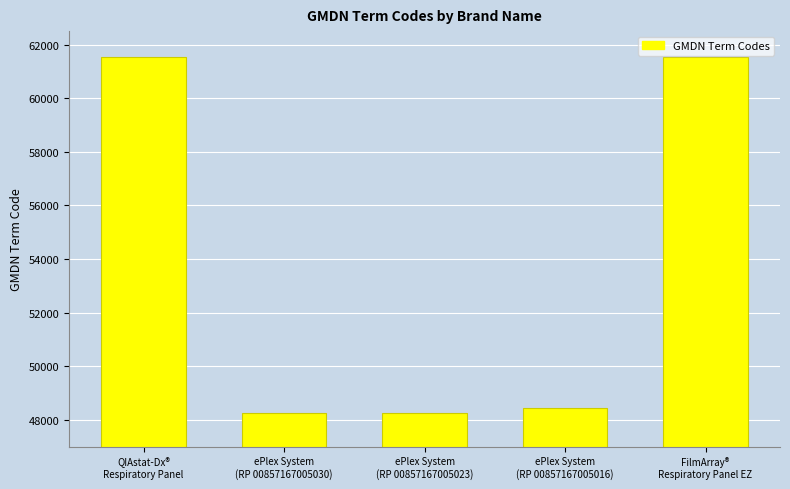

Approximately how many times larger is the value at QIAstat-Dx®
Respiratory Panel compared to ePlex System
(RP 00857167005030)?

1.3